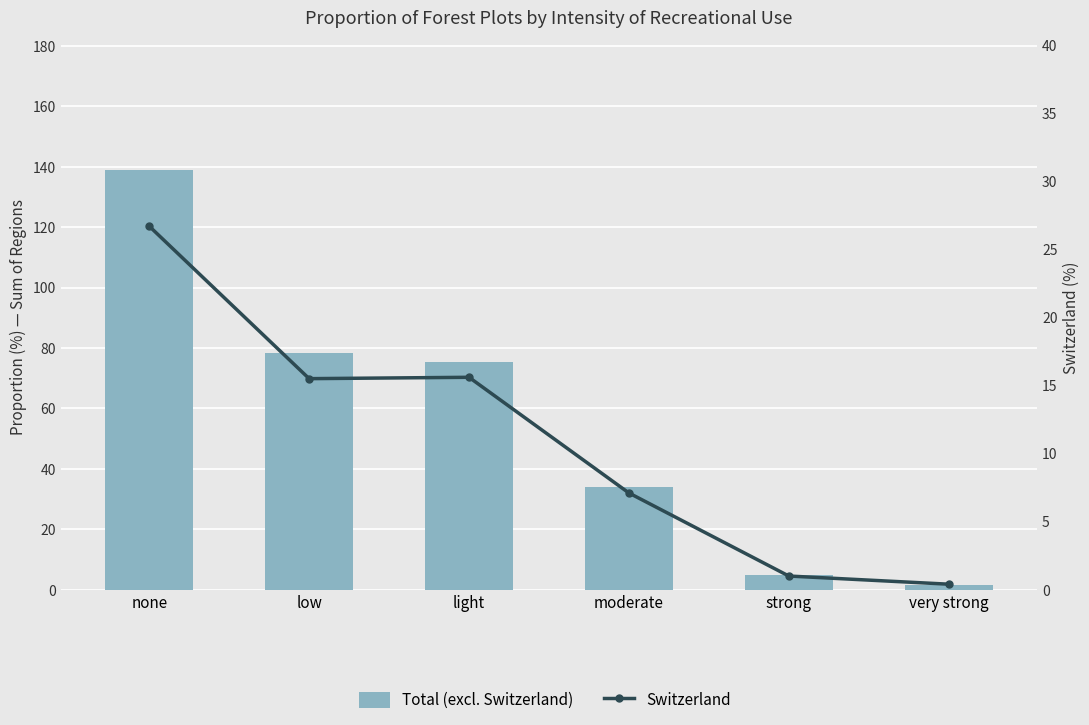

How many distinct data groups are displayed?

2